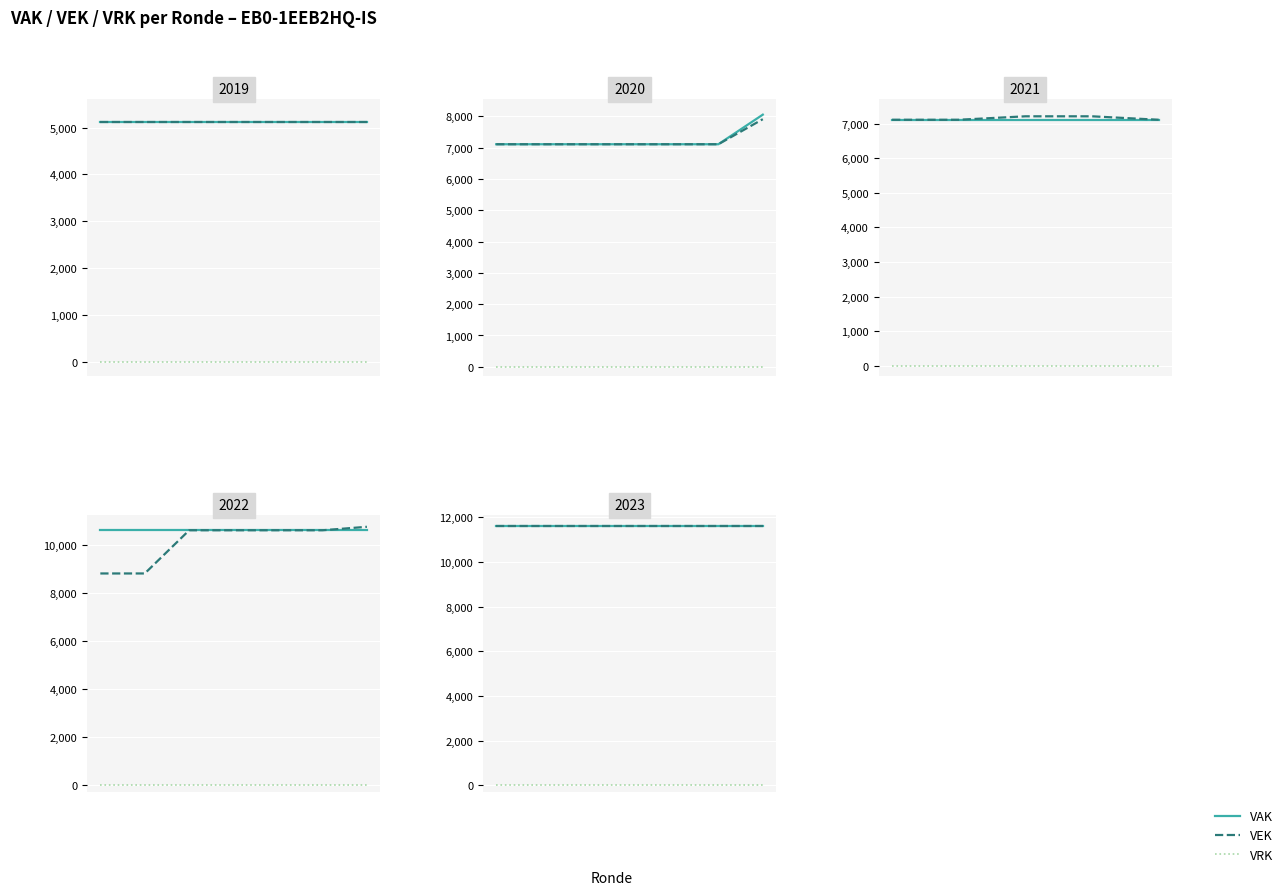

True or false: VAK and VRK intersect in this chart.

False